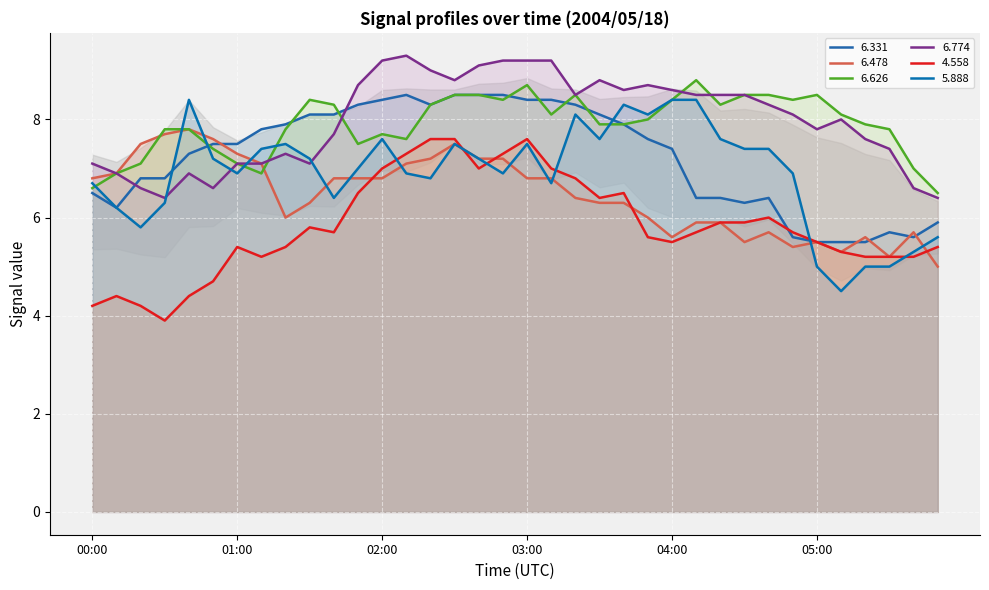

What is the difference between the maximum and minimum values in the   6.478 series?

2.8